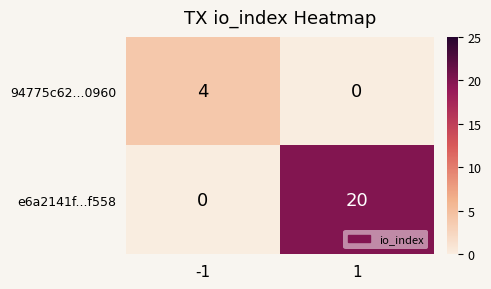

List the series in order of their peak value, lowest first.

94775c62...0960, e6a2141f...f558